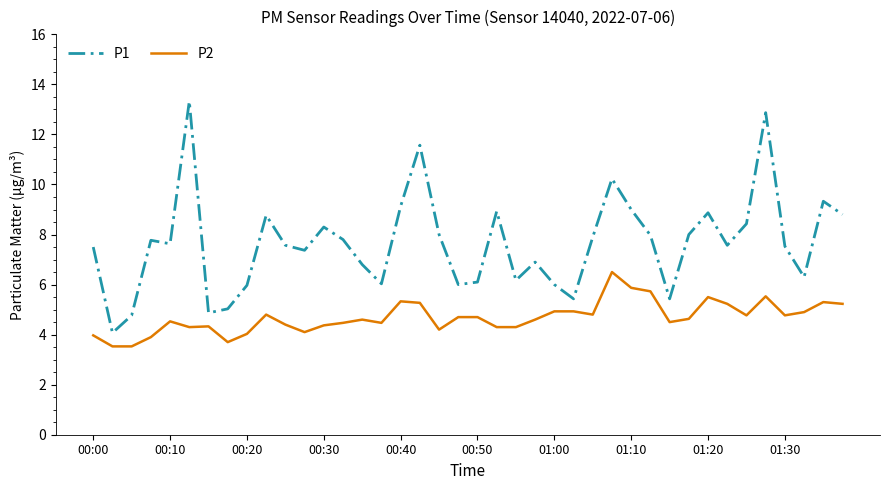

What is the smallest value displayed?

3.5